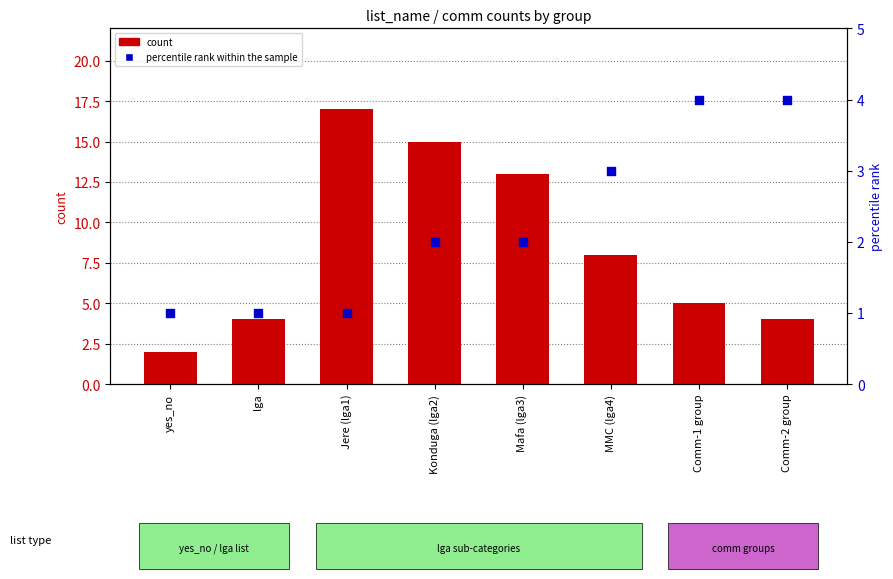

At how many categories does at least one series exceed 7?

4